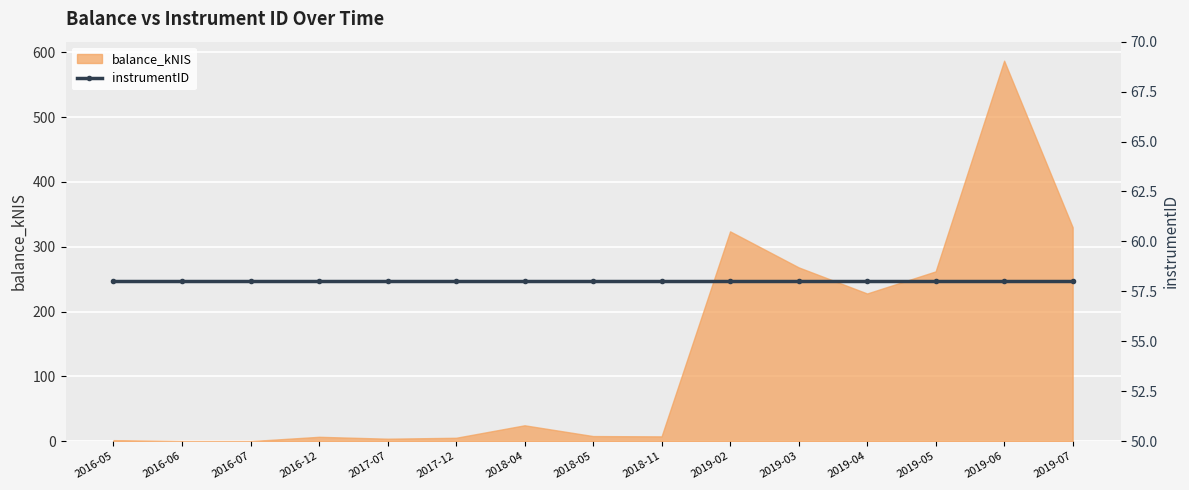

Which has a higher value, 2019-07 or 2016-12?

2019-07